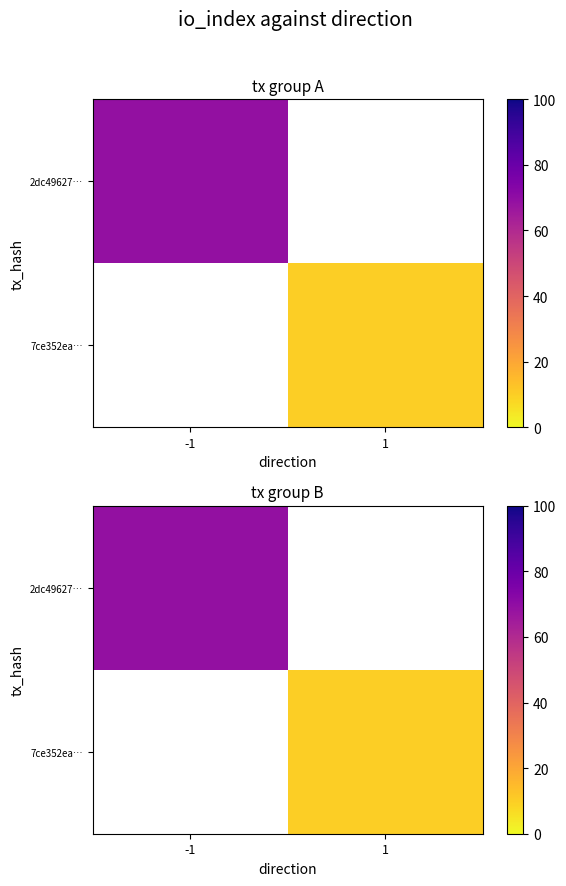

Rank the series at 1 from lowest to highest value.

2dc49627…, 7ce352ea…